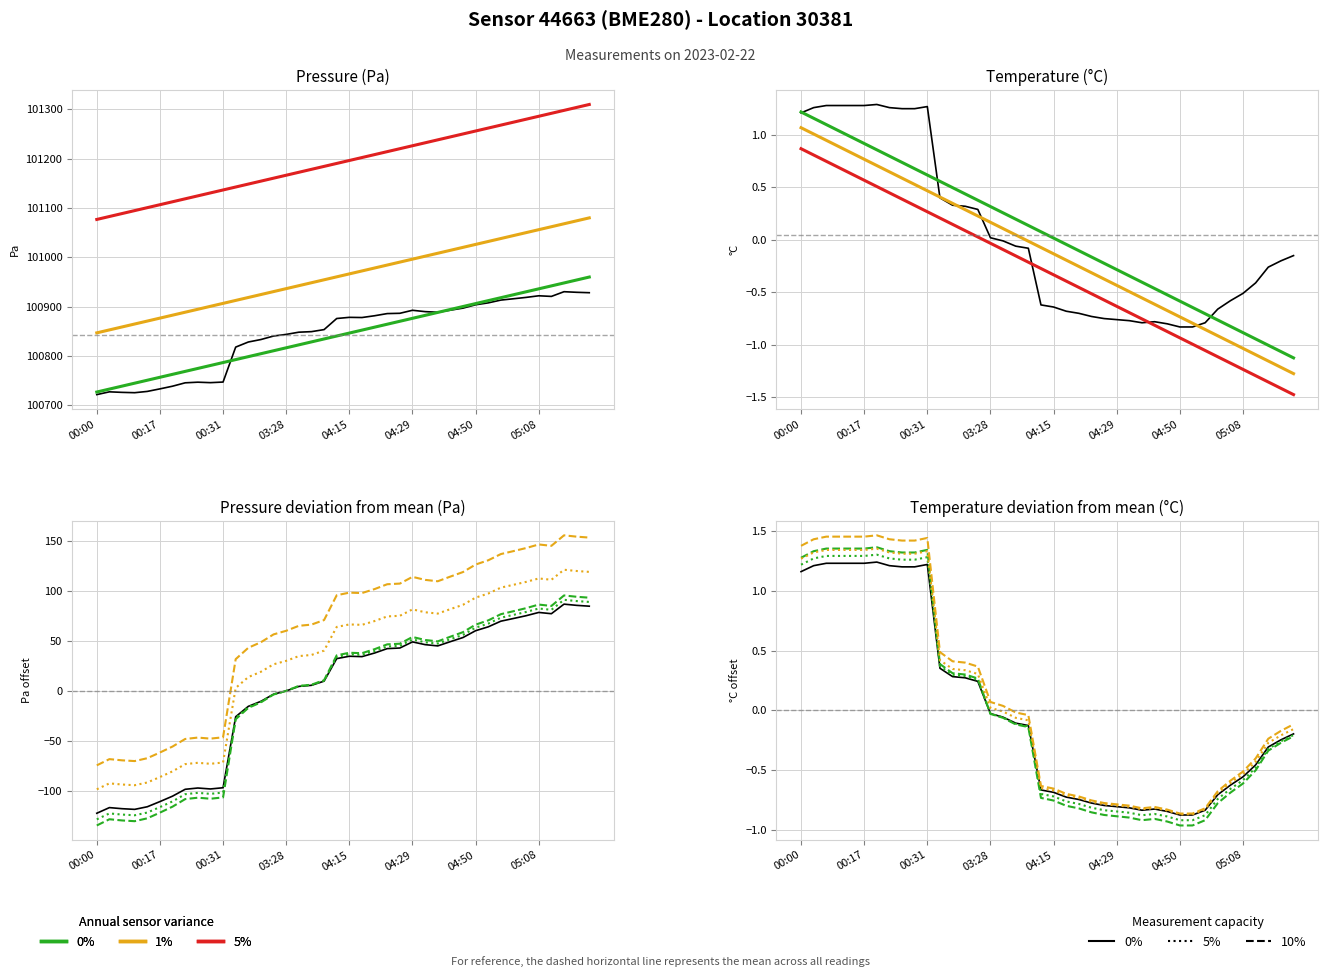

What is the value of the pressure point at the 20th from the left?

100875.7